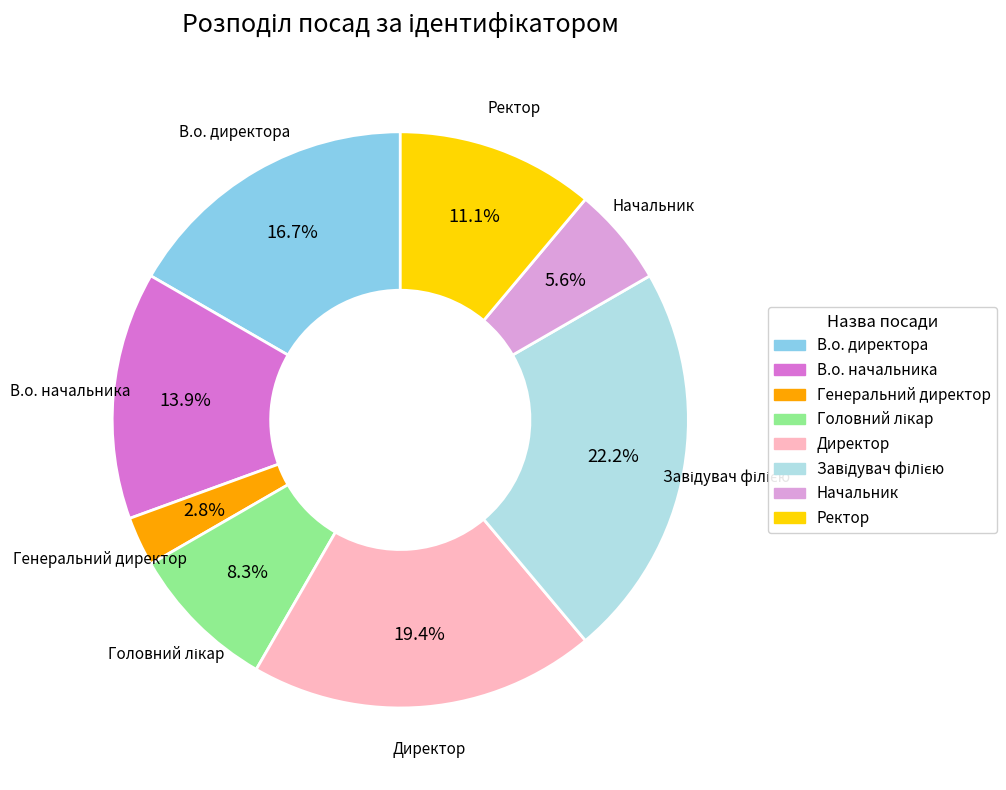

Combined, do Генеральний директор and Ректор account for over 50%?

No